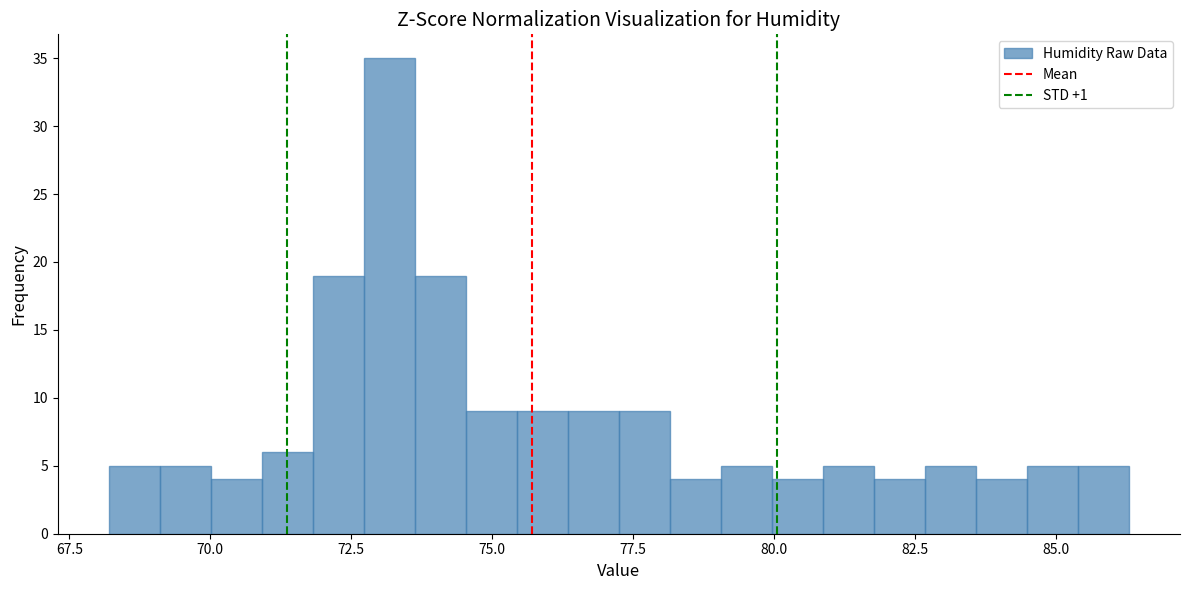

Around what value on the x-axis is the tallest bar? Give the approximate position of its centre, as read against the axis.

73.0